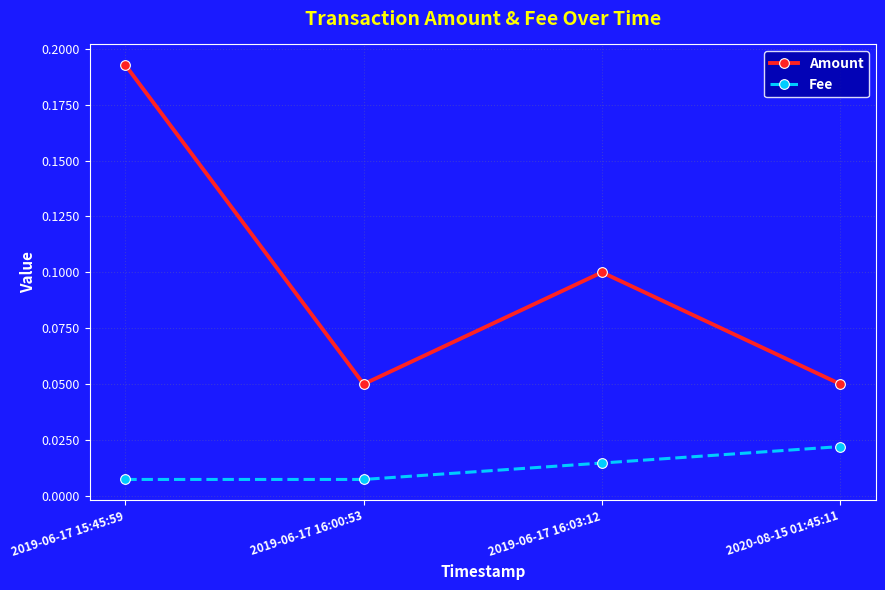

At which label does Amount reach its peak?

2019-06-17 15:45:59